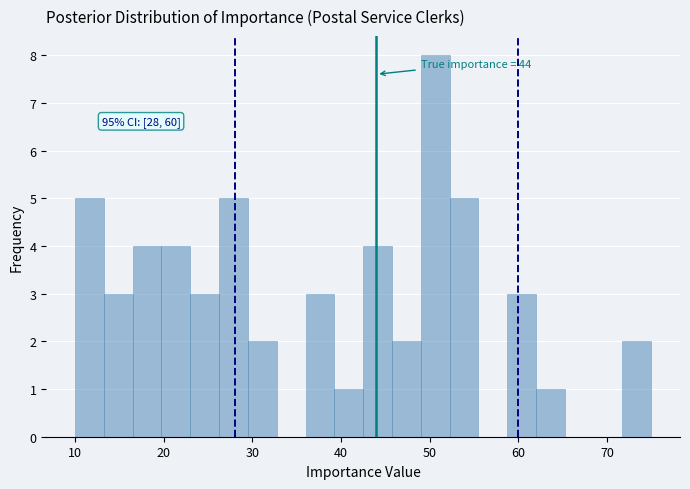

Around what value on the x-axis is the tallest bar? Give the approximate position of its centre, as read against the axis.

51